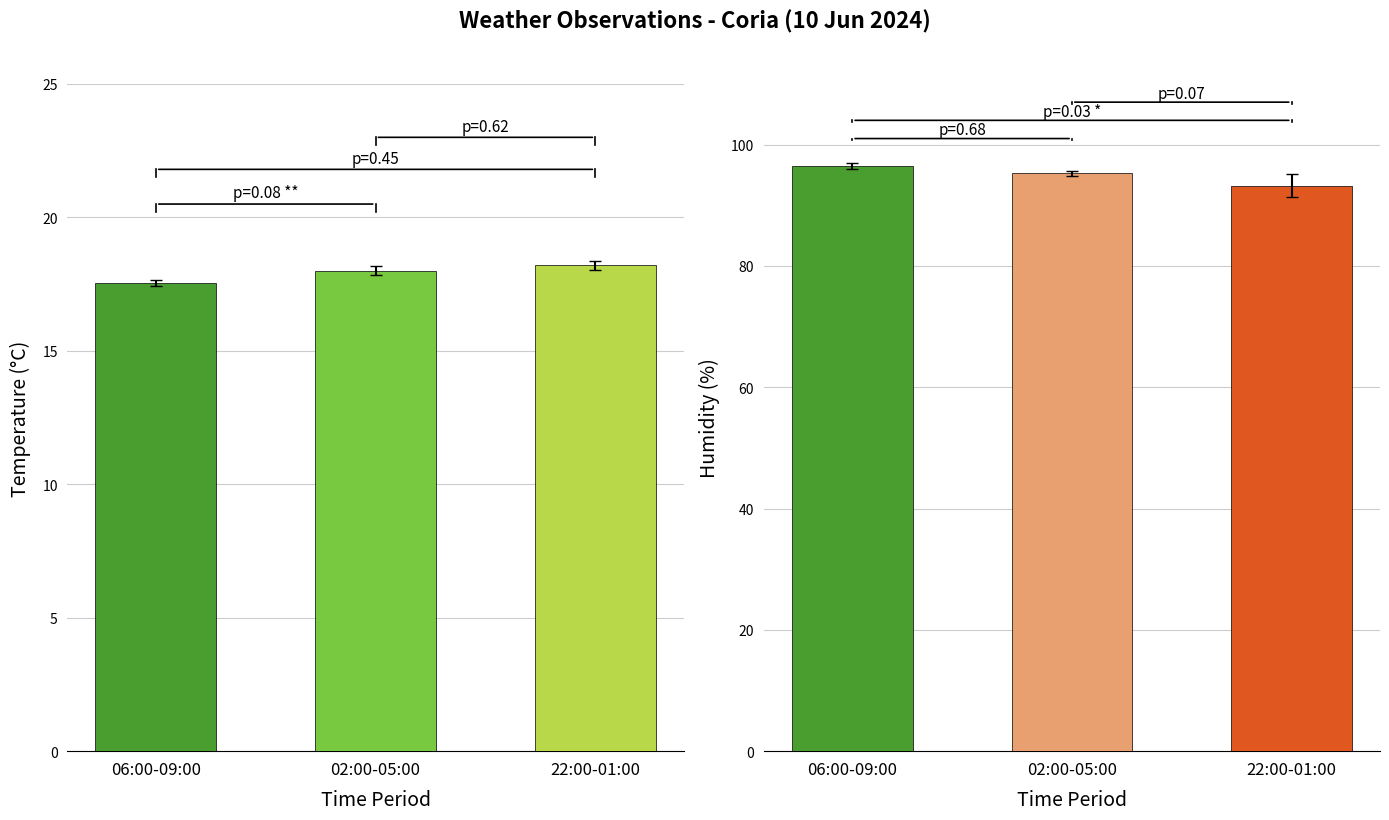

At which category is the sum across all series the highest?

06:00-09:00